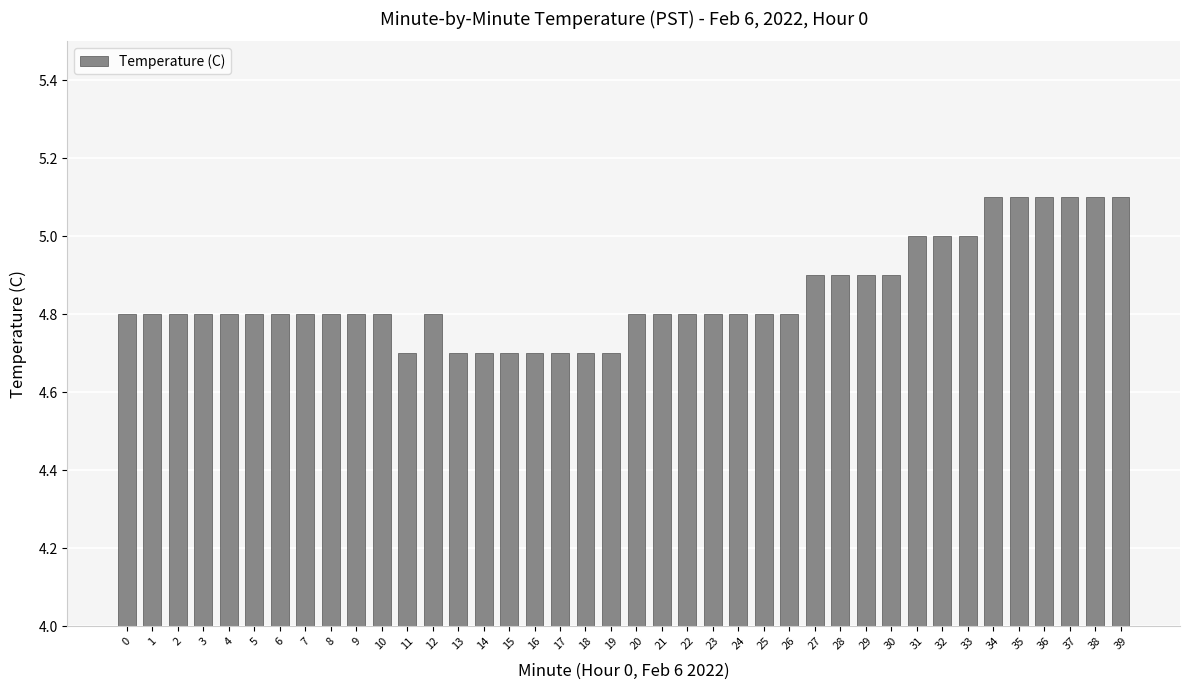

Reading left to right, what are all the values shown in this chart?

4.8	4.8	4.8	4.8	4.8	4.8	4.8	4.8	4.8	4.8	4.8	4.7	4.8	4.7	4.7	4.7	4.7	4.7	4.7	4.7	4.8	4.8	4.8	4.8	4.8	4.8	4.8	4.9	4.9	4.9	4.9	5.0	5.0	5.0	5.1	5.1	5.1	5.1	5.1	5.1